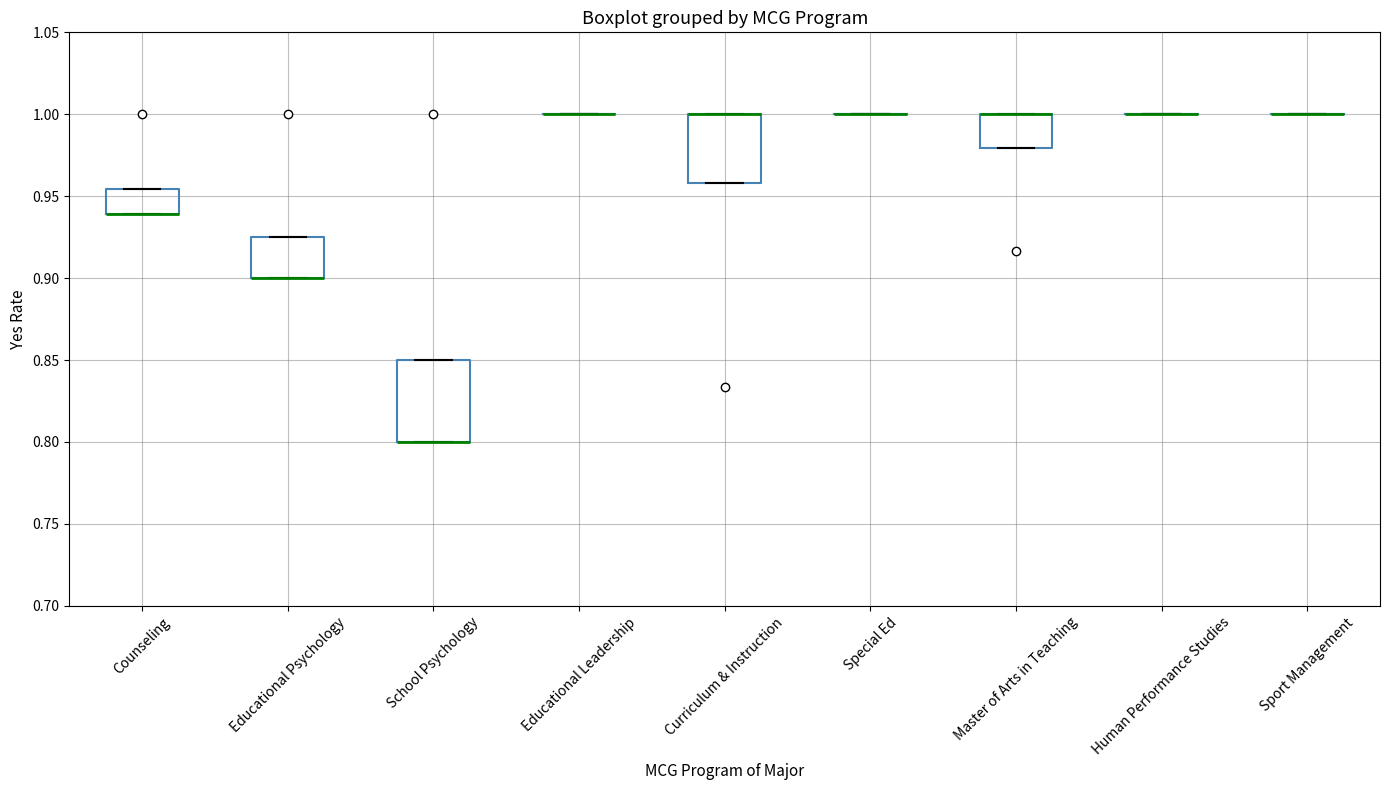

Reading left to right, transcribe this box plot: for each box, give where its median line is, the range the box spans, and where its two whiskers end, as read against the y-axis. The values are not printed on the chart, so give them approximately, as read against the axis.

Counseling: median 0.940 (drawn on the box's lower edge), box 0.940 to 0.955, whiskers 0.940 to 0.955
Educational Psychology: median 0.900 (drawn on the box's lower edge), box 0.900 to 0.925, whiskers 0.900 to 0.925
School Psychology: median 0.800 (drawn on the box's lower edge), box 0.800 to 0.850, whiskers 0.800 to 0.850
Educational Leadership: box collapsed to a line at 1.000, whiskers 1.000 to 1.000
Curriculum & Instruction: median 1.000 (drawn on the box's upper edge), box 0.960 to 1.000, whiskers 0.960 to 1.000
Special Ed: box collapsed to a line at 1.000, whiskers 1.000 to 1.000
Master of Arts in Teaching: median 1.000 (drawn on the box's upper edge), box 0.980 to 1.000, whiskers 0.980 to 1.000
Human Performance Studies: box collapsed to a line at 1.000, whiskers 1.000 to 1.000
Sport Management: box collapsed to a line at 1.000, whiskers 1.000 to 1.000